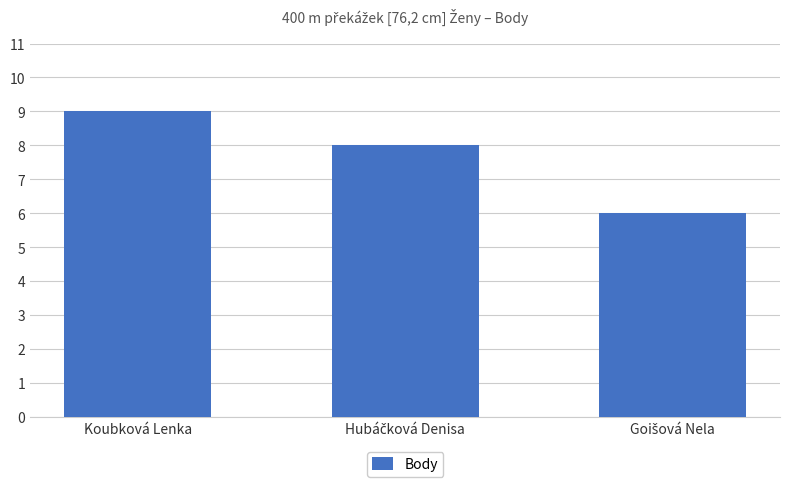

What is the smallest value displayed?

6